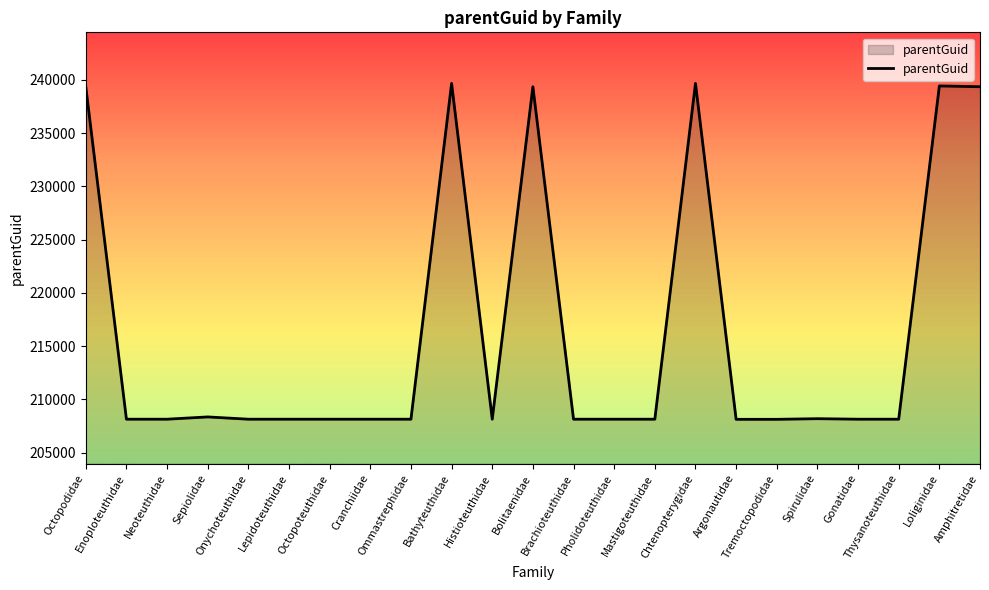

What is the greatest value displayed?

239665